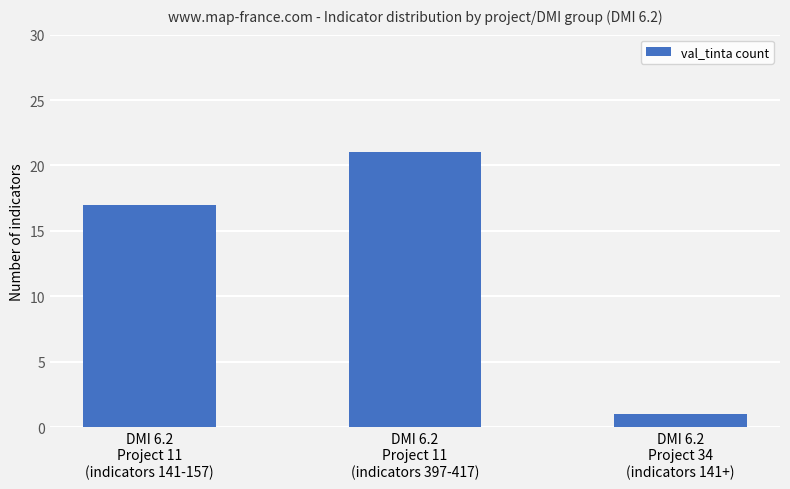

Where is the data nearest to the value 11?

DMI 6.2
Project 11
(indicators 141-157)